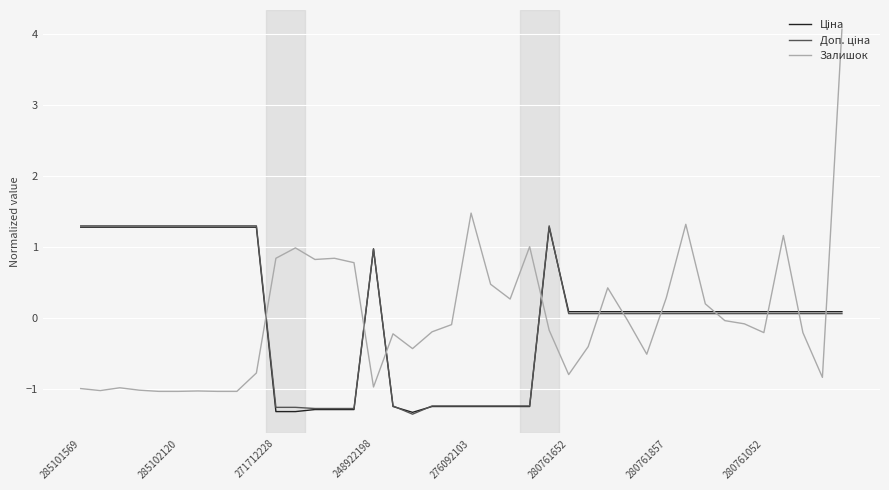

What is the minimum value for Залишок?

-1.0